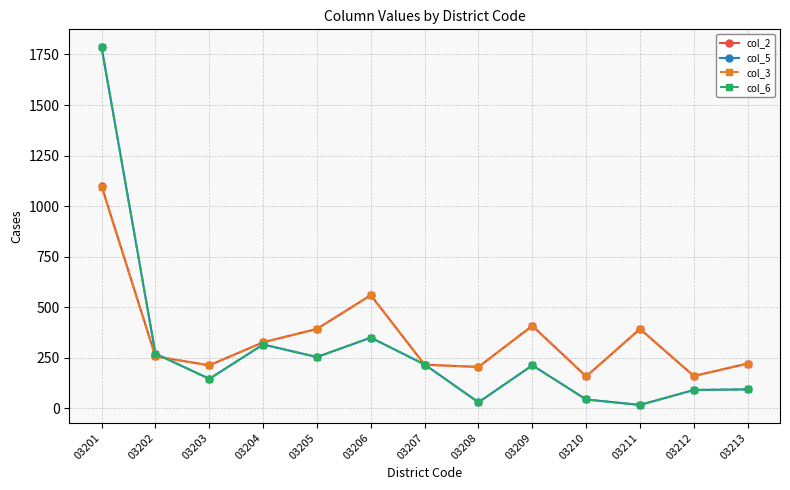

Does the chart have visible grid lines?

Yes